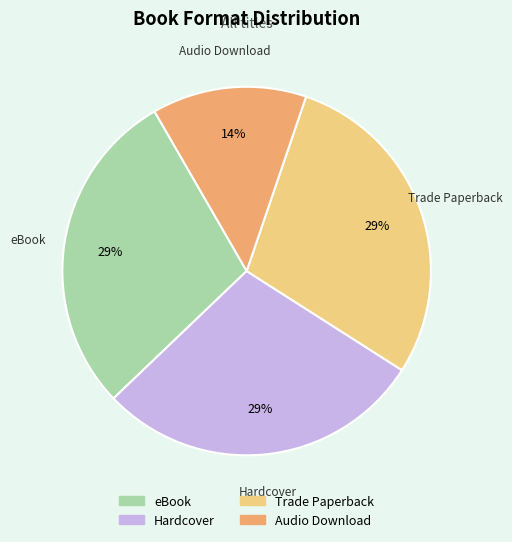

To the nearest percent, what portion does Trade Paperback represent?

29%